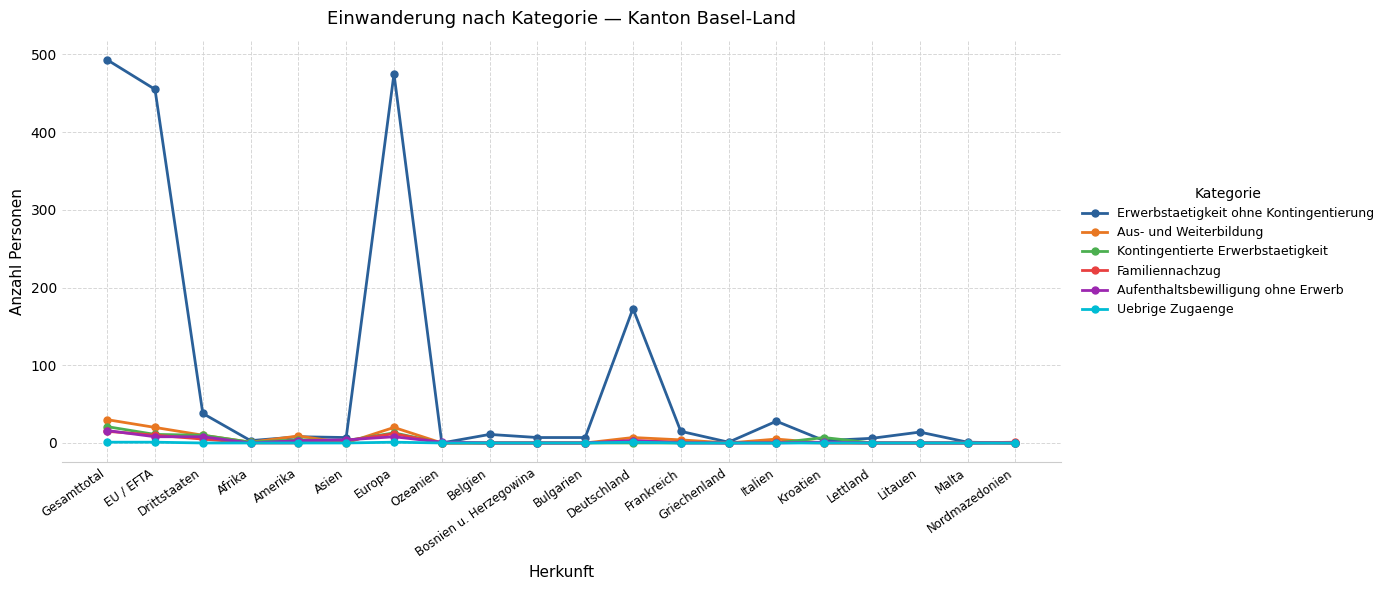

True or false: Familiennachzug has more than 1 interior local peaks.

True